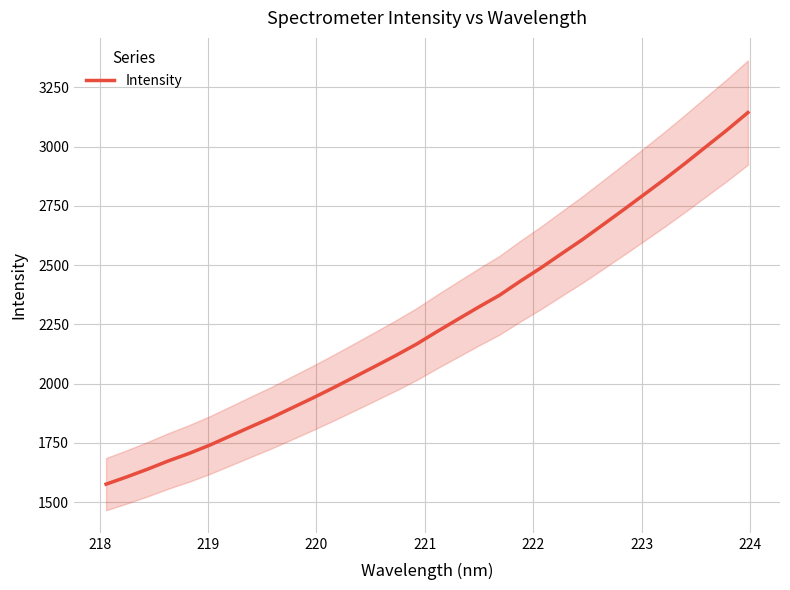

What is the smallest value displayed?

1575.6